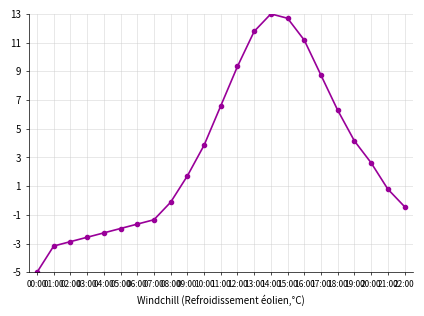

Where does the data first go above 1?

09:00